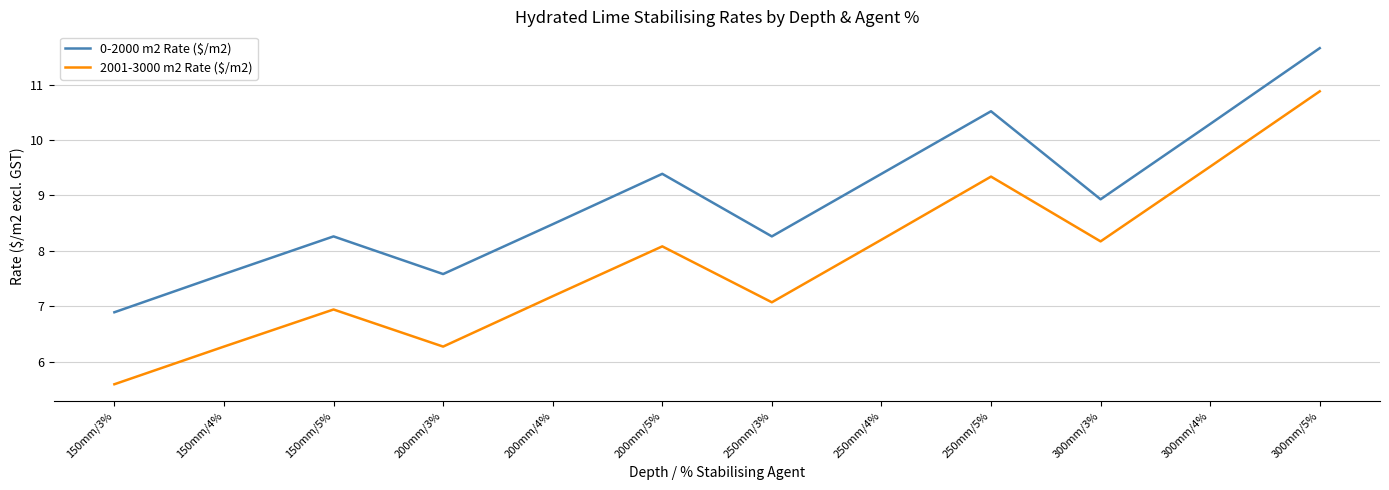

The value of 0-2000 m2 Rate ($/m2) at 150mm/4% is 10.6. True or false?

False